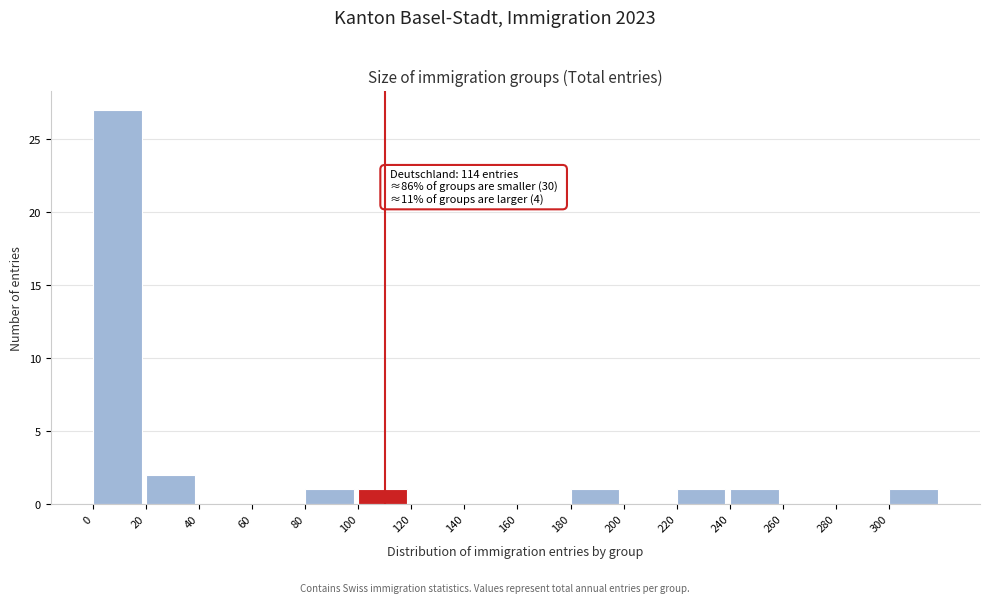

Over which range of the x-axis is the bar tallest?

0 to 20